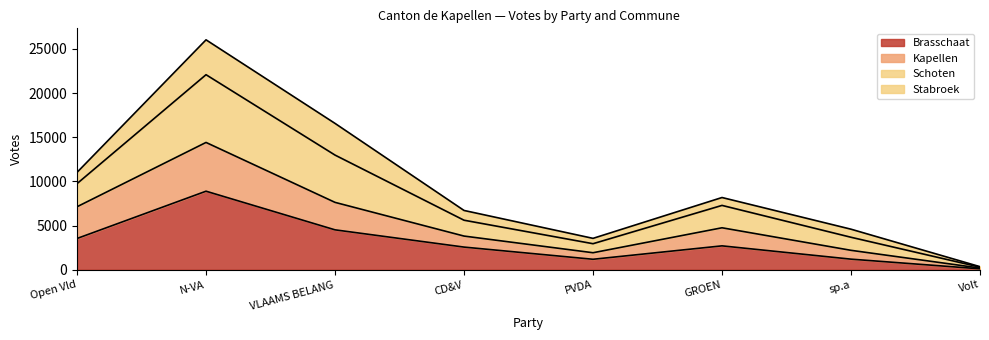

True or false: Kapellen and Brasschaat intersect in this chart.

False